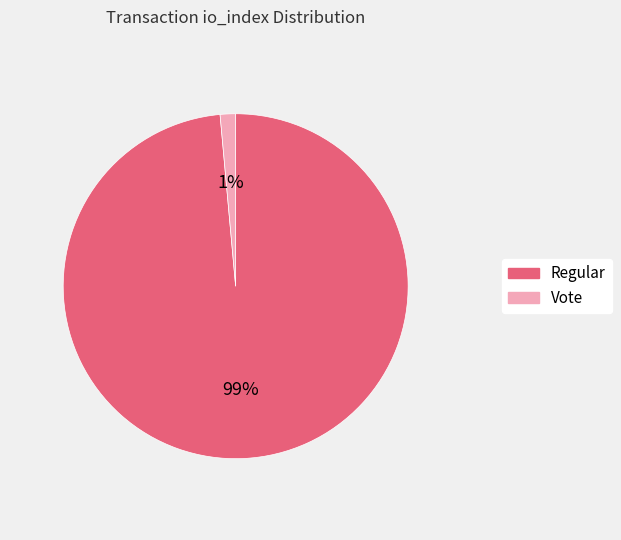

Which slice is the smallest?

Vote